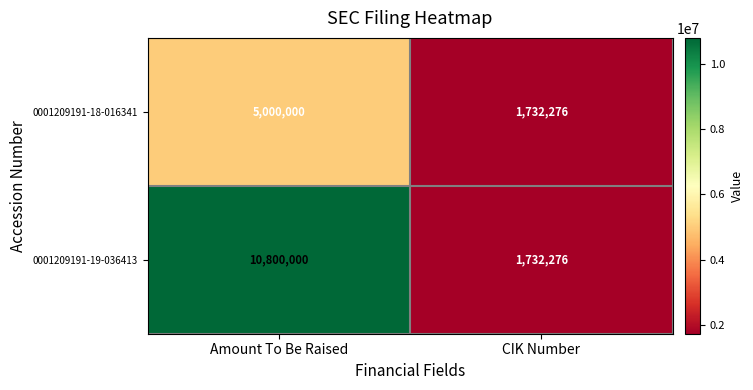

What is the spread (max minus min) of values at Amount To Be Raised?

5800000